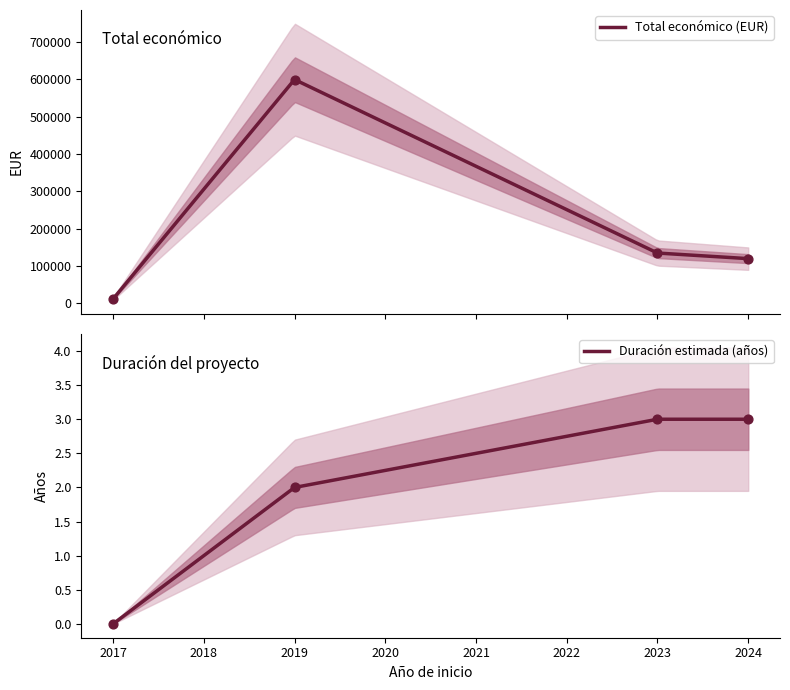

Between 2024 and 2023, which is larger?

2023